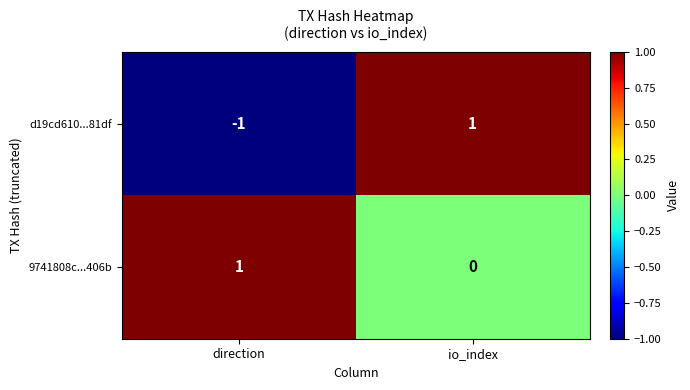

The 9741808c...406b series shows 0 at io_index. True or false?

True